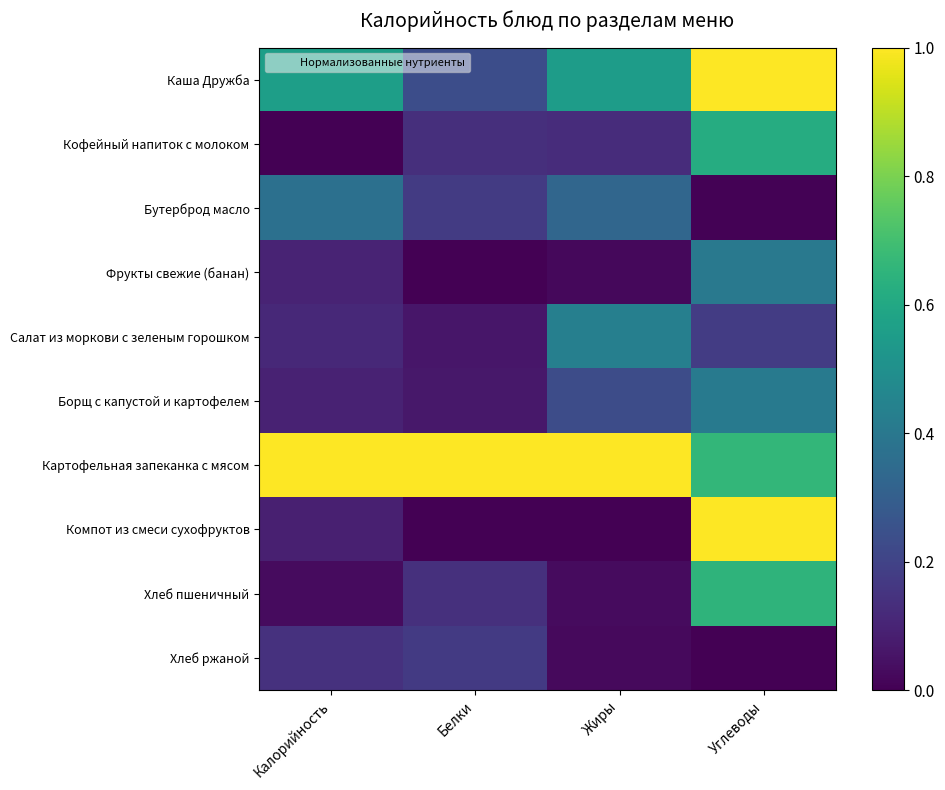

Reading left to right, transcribe all the data shown in this chart.

Каша Дружба: Калорийность=0.6	Белки=0.2	Жиры=0.6	Углеводы=1.0
Кофейный напиток с молоком: Калорийность=0.0	Белки=0.1	Жиры=0.1	Углеводы=0.6
Бутерброд масло: Калорийность=0.4	Белки=0.2	Жиры=0.3	Углеводы=0.0
Фрукты свежие (банан): Калорийность=0.1	Белки=0.0	Жиры=0.0	Углеводы=0.4
Салат из моркови с зеленым горошком: Калорийность=0.1	Белки=0.1	Жиры=0.4	Углеводы=0.2
Борщ с капустой и картофелем: Калорийность=0.1	Белки=0.1	Жиры=0.2	Углеводы=0.4
Картофельная запеканка с мясом: Калорийность=1.0	Белки=1.0	Жиры=1.0	Углеводы=0.7
Компот из смеси сухофруктов: Калорийность=0.1	Белки=0.0	Жиры=0.0	Углеводы=1.0
Хлеб пшеничный: Калорийность=0.0	Белки=0.1	Жиры=0.0	Углеводы=0.7
Хлеб ржаной: Калорийность=0.1	Белки=0.2	Жиры=0.0	Углеводы=0.0